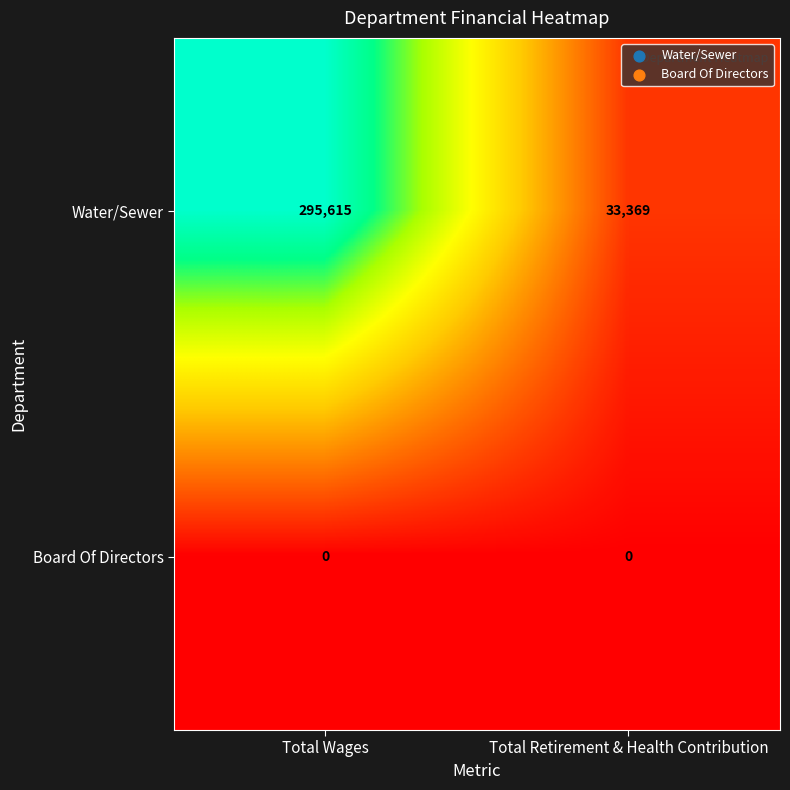

Rank the series by their average value, from highest to lowest.

Water/Sewer, Board Of Directors